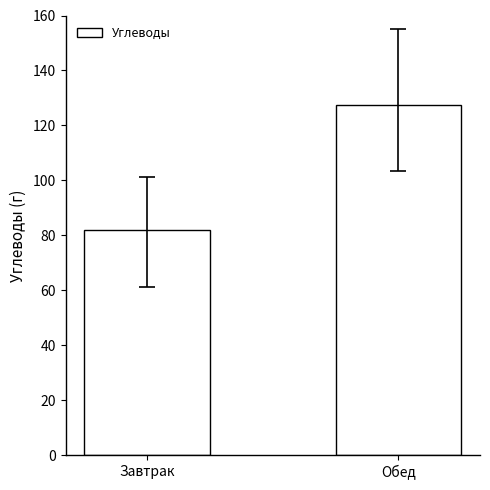

Does the chart contain stacked bars?

No